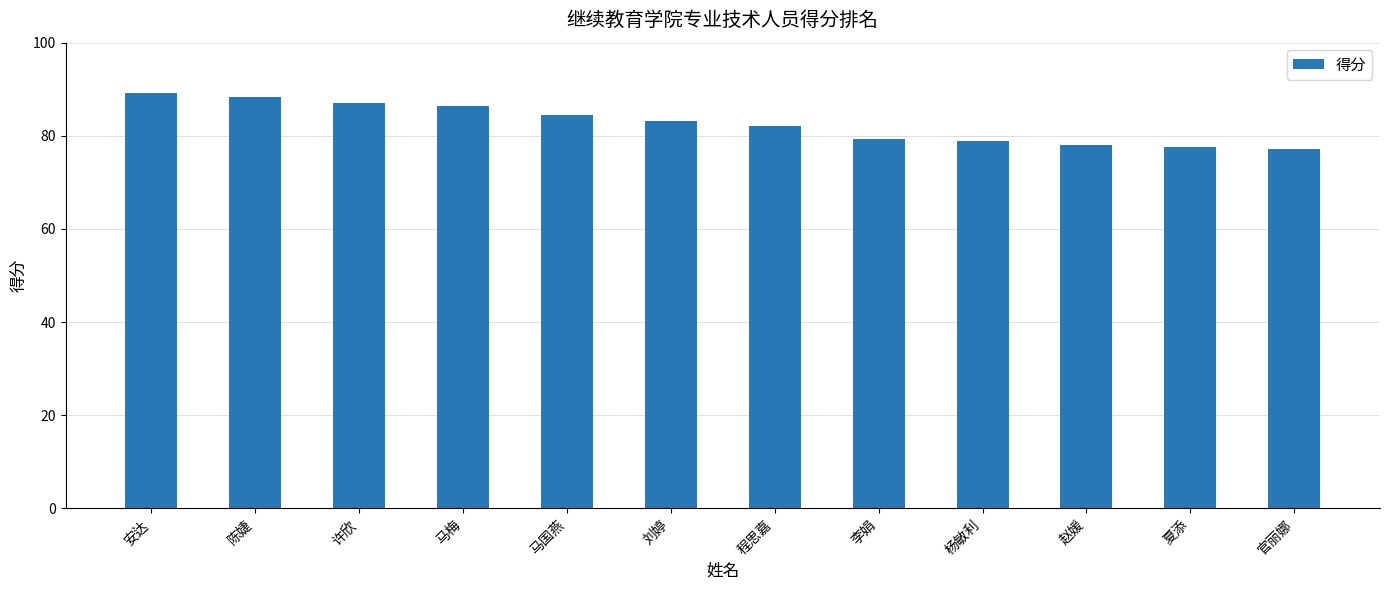

What is the difference between the maximum and minimum values?

12.0